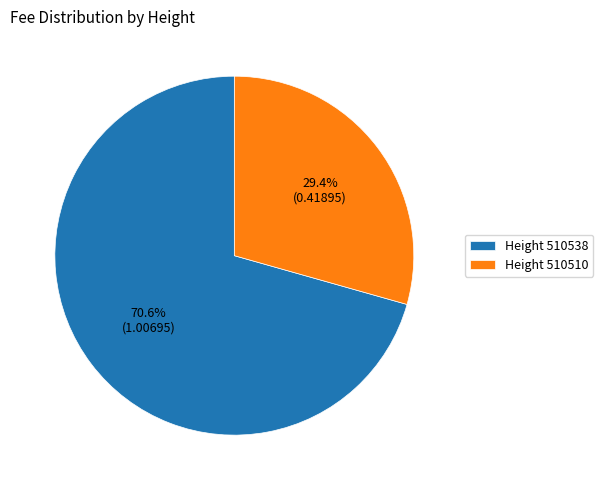

Rank the categories by value from lowest to highest.

Height 510510, Height 510538